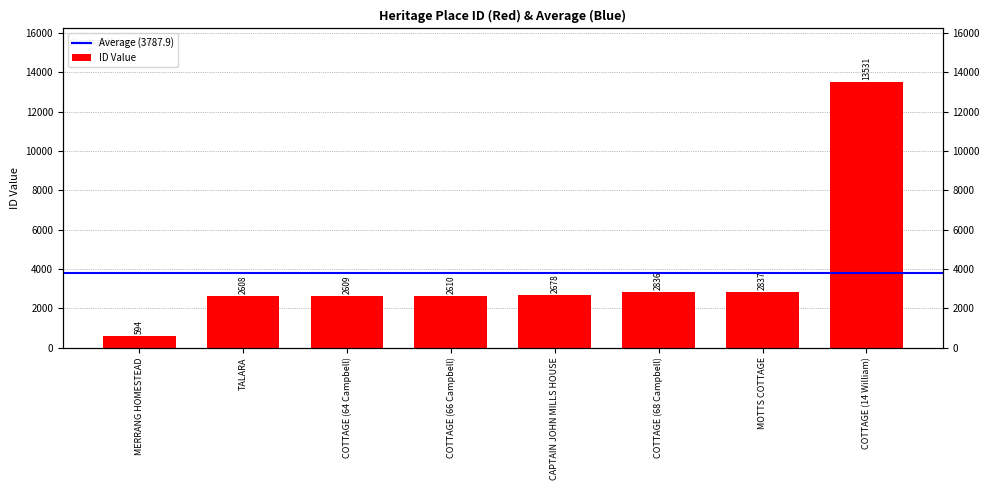

What is the label of the 3rd bar from the right?

COTTAGE (68 Campbell)